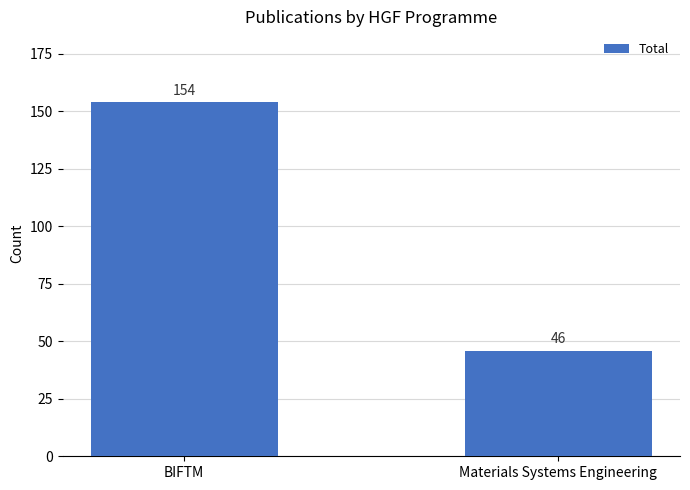

What is the greatest value displayed?

154